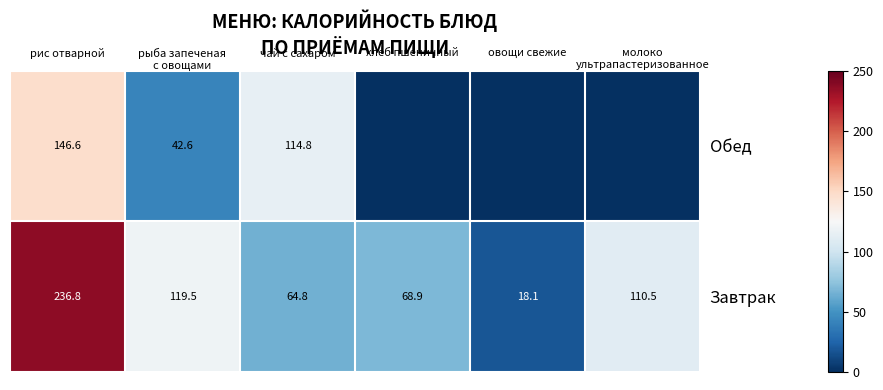

What is the difference between the maximum and second lowest values in the Завтрак series?

172.0